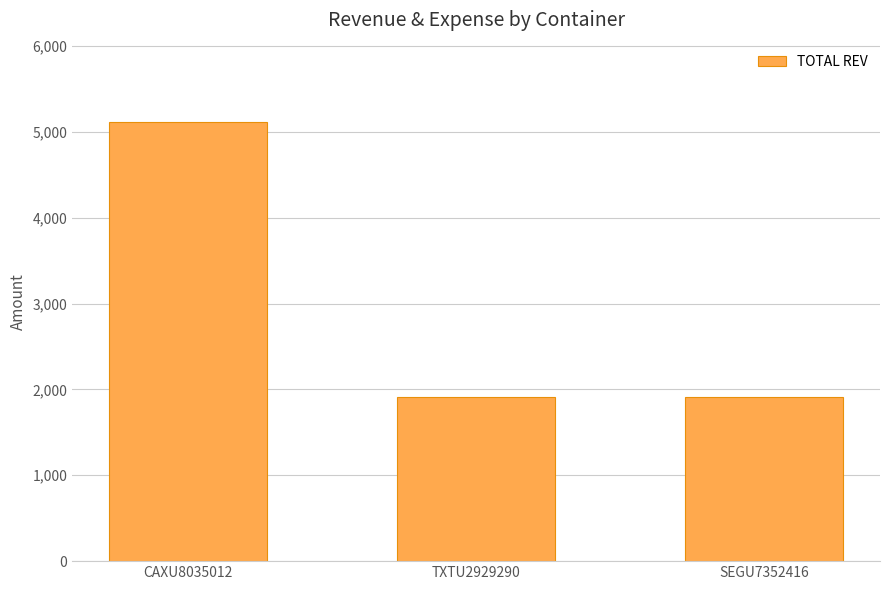

What is the value of the 1st bar from the left?

5118